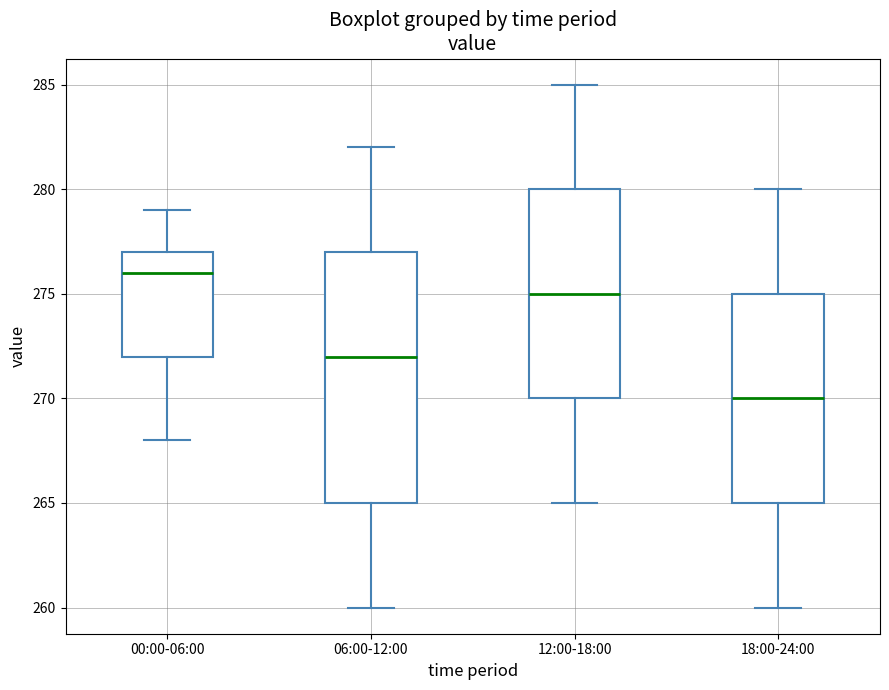

Reading left to right, transcribe this box plot: for each box, give where its median line is, the range the box spans, and where its two whiskers end, as read against the y-axis. The values are not printed on the chart, so give them approximately, as read against the axis.

00:00-06:00: median 276, box 272 to 277, whiskers 268 to 279
06:00-12:00: median 272, box 265 to 277, whiskers 260 to 282
12:00-18:00: median 275, box 270 to 280, whiskers 265 to 285
18:00-24:00: median 270, box 265 to 275, whiskers 260 to 280